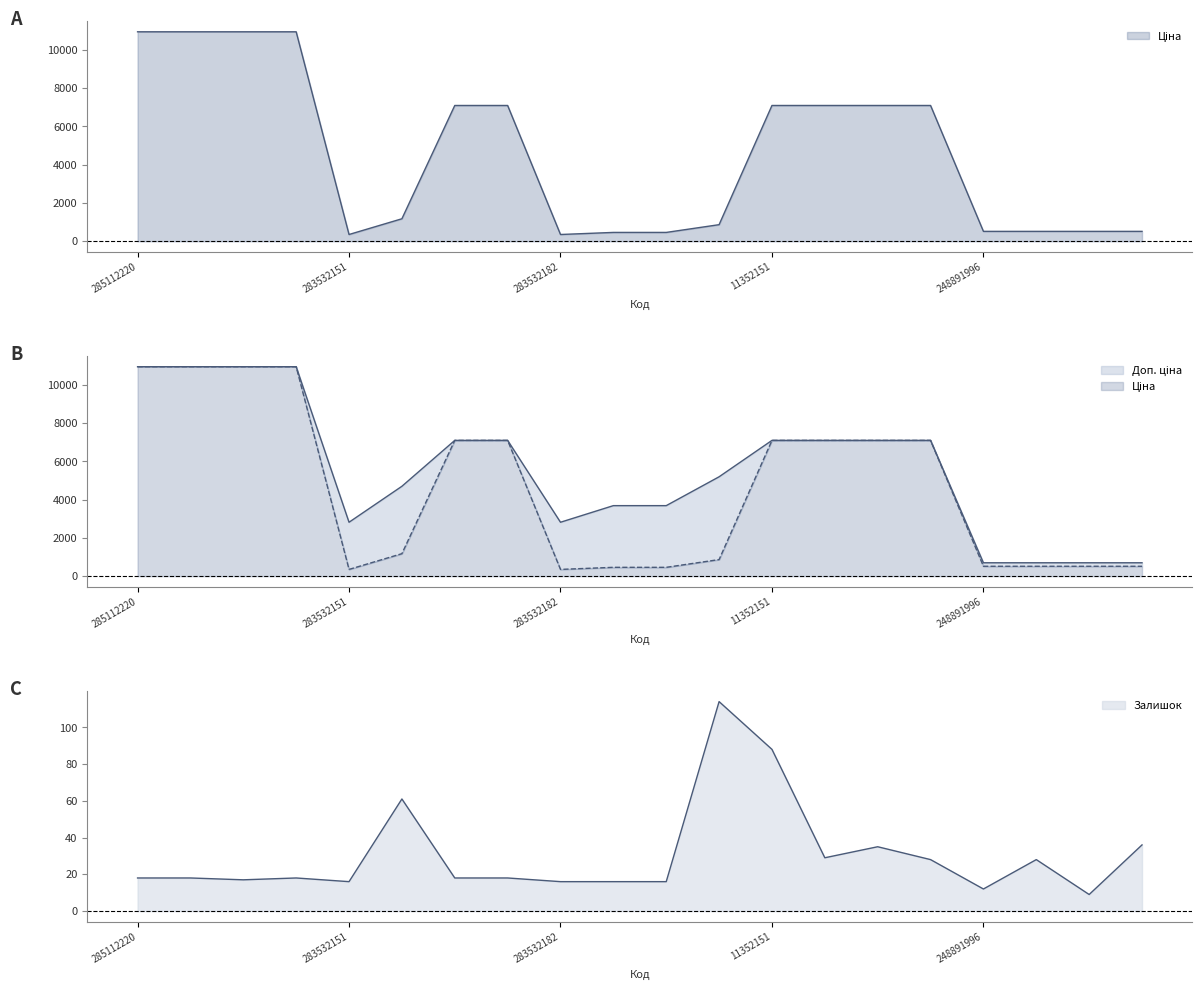

At which category does Доп. ціна reach its first local valley?

283532151